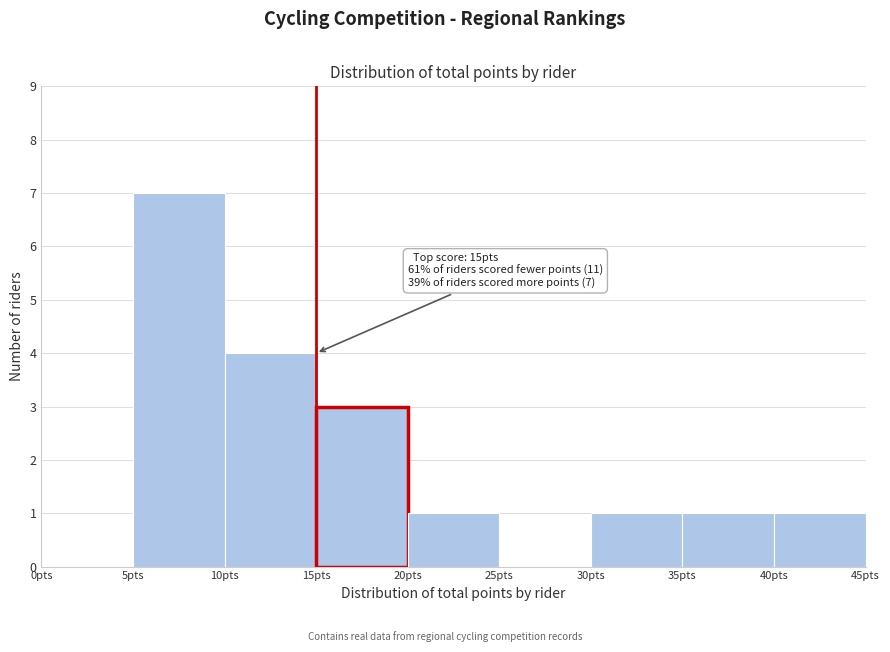

Over which range of the x-axis is the bar tallest?

5 to 10